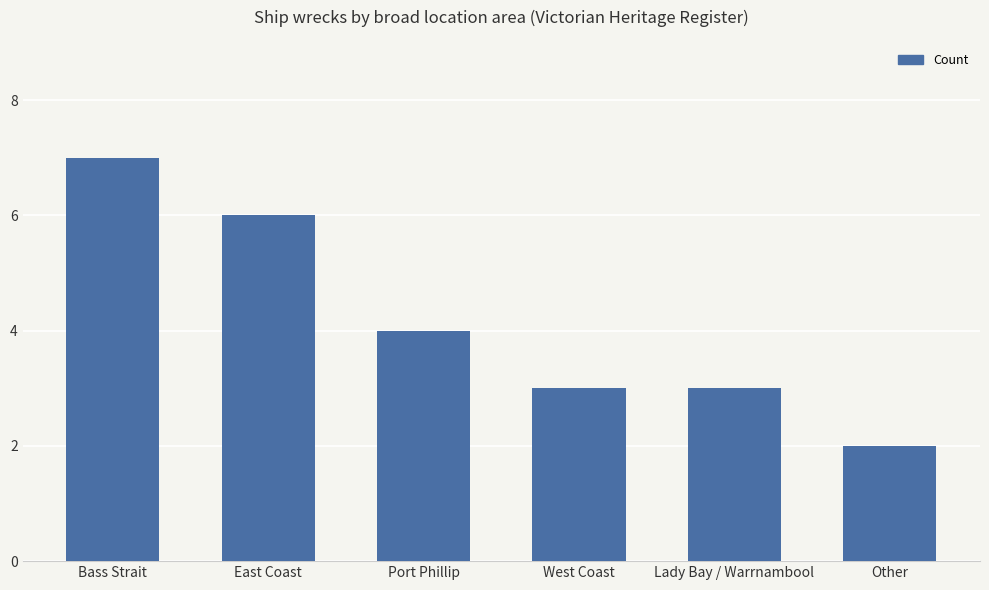

What position from the right is East Coast?

5